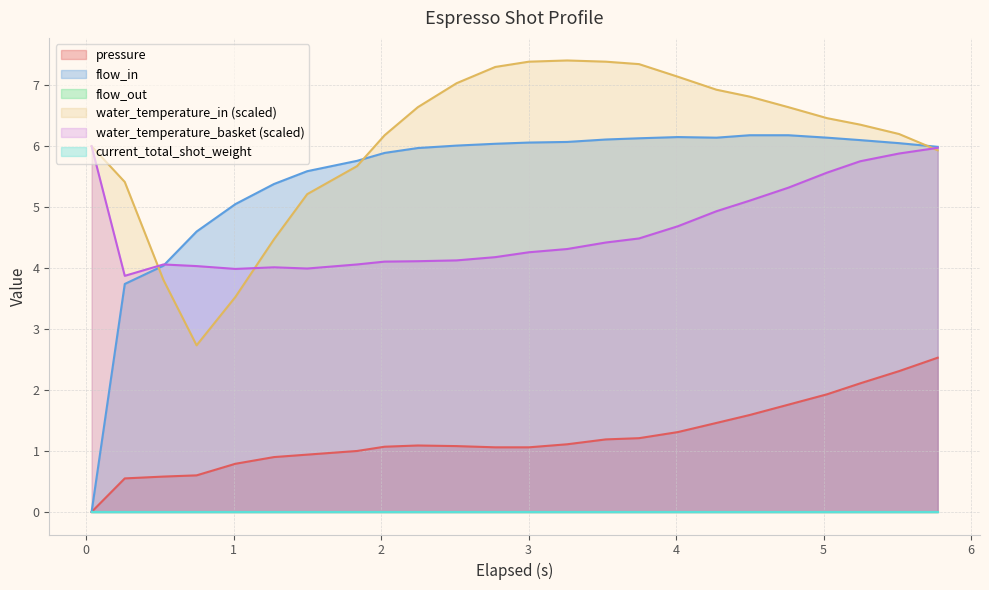

True or false: flow_in has more than 2 interior local peaks.

False